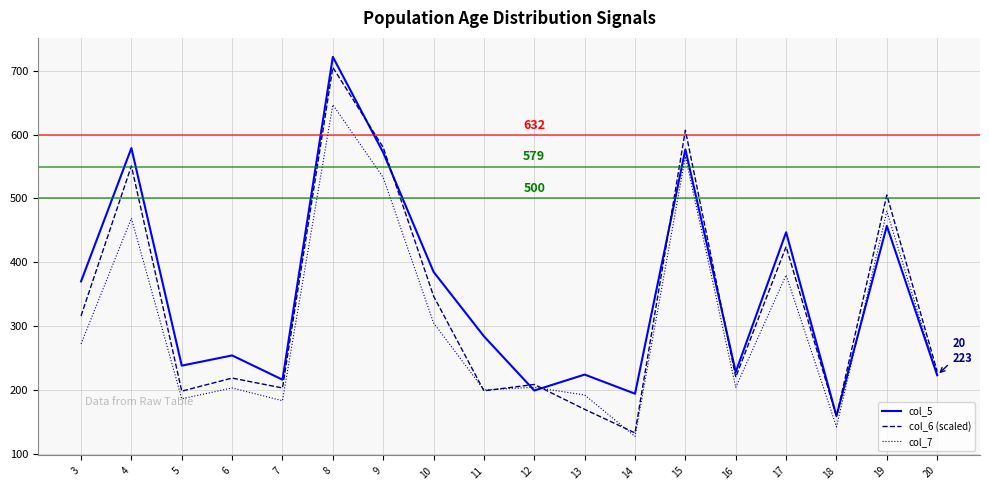

True or false: col_6 (scaled) and col_5 intersect in this chart.

True